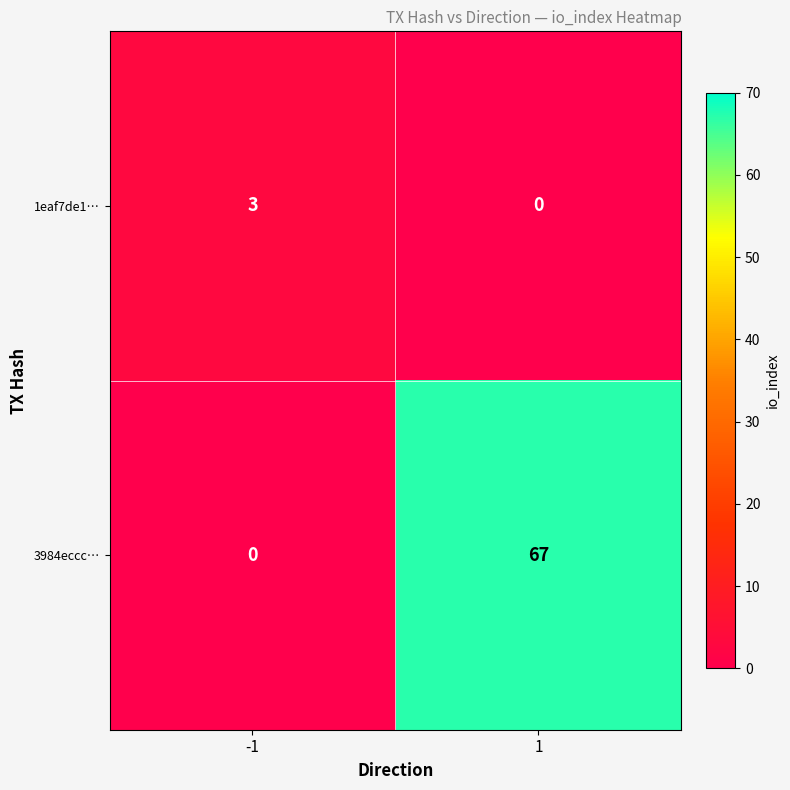

What is the average value of the 3984eccc… series?

34